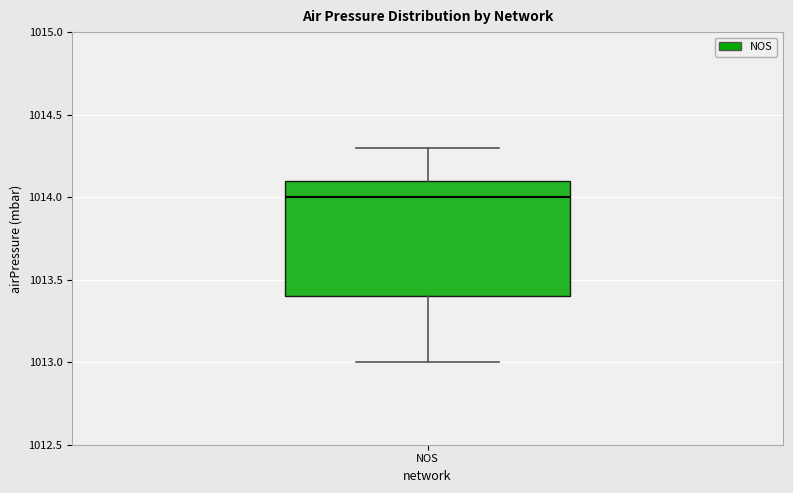

Transcribe this box plot: give where the median line is, the range the box spans, and where the two whiskers end, as read against the y-axis. The values are not printed on the chart, so give them approximately, as read against the axis.

median 1014.0, box 1013.4 to 1014.1, whiskers 1013.0 to 1014.3